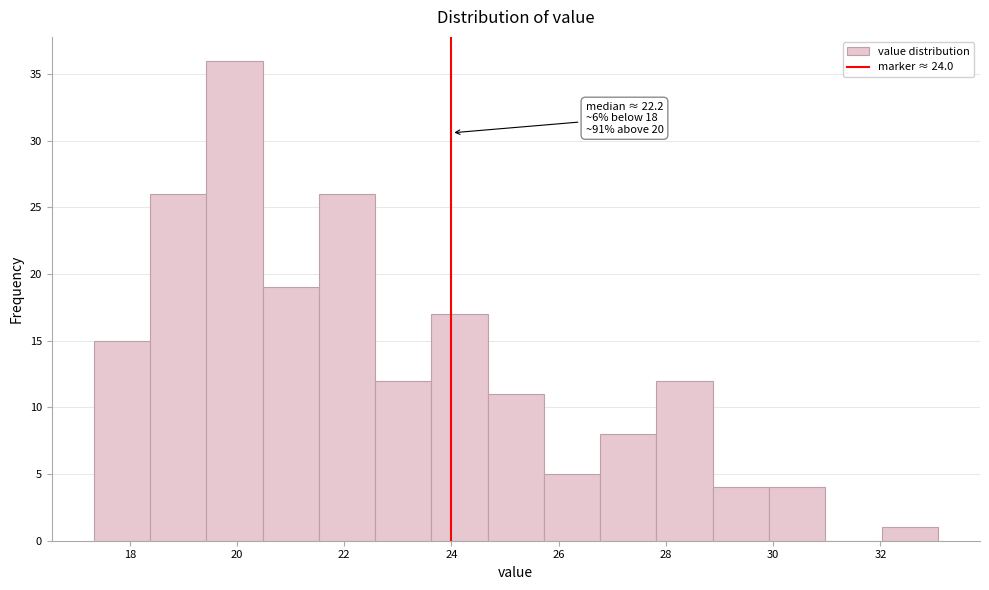

Which range on the x-axis has the tallest bar?

19.4 to 20.4